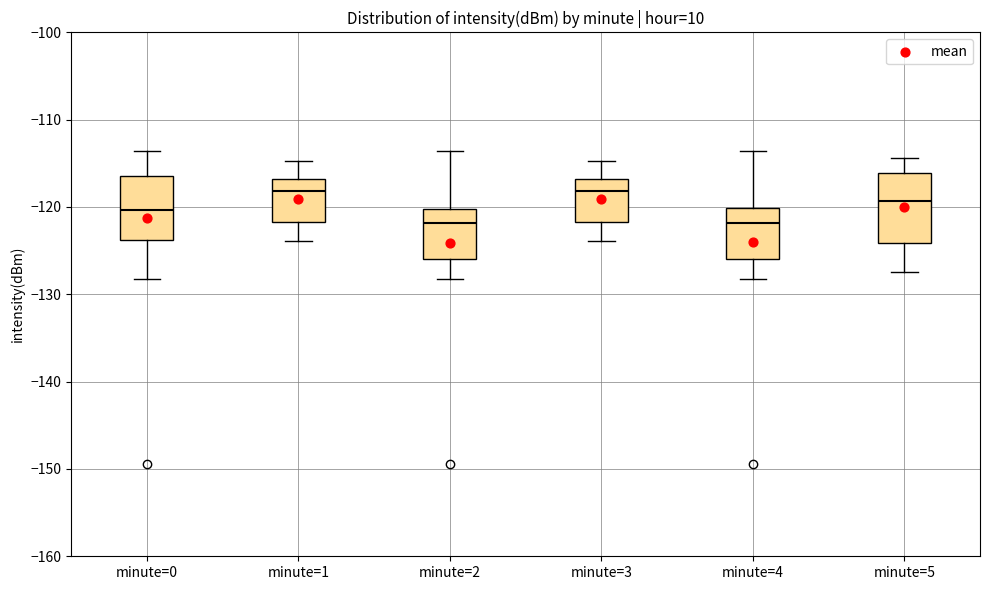

Where does the lower whisker of the box for minute=5 end on the y-axis? The values are not printed on the chart, so give them approximately, as read against the axis.

-128